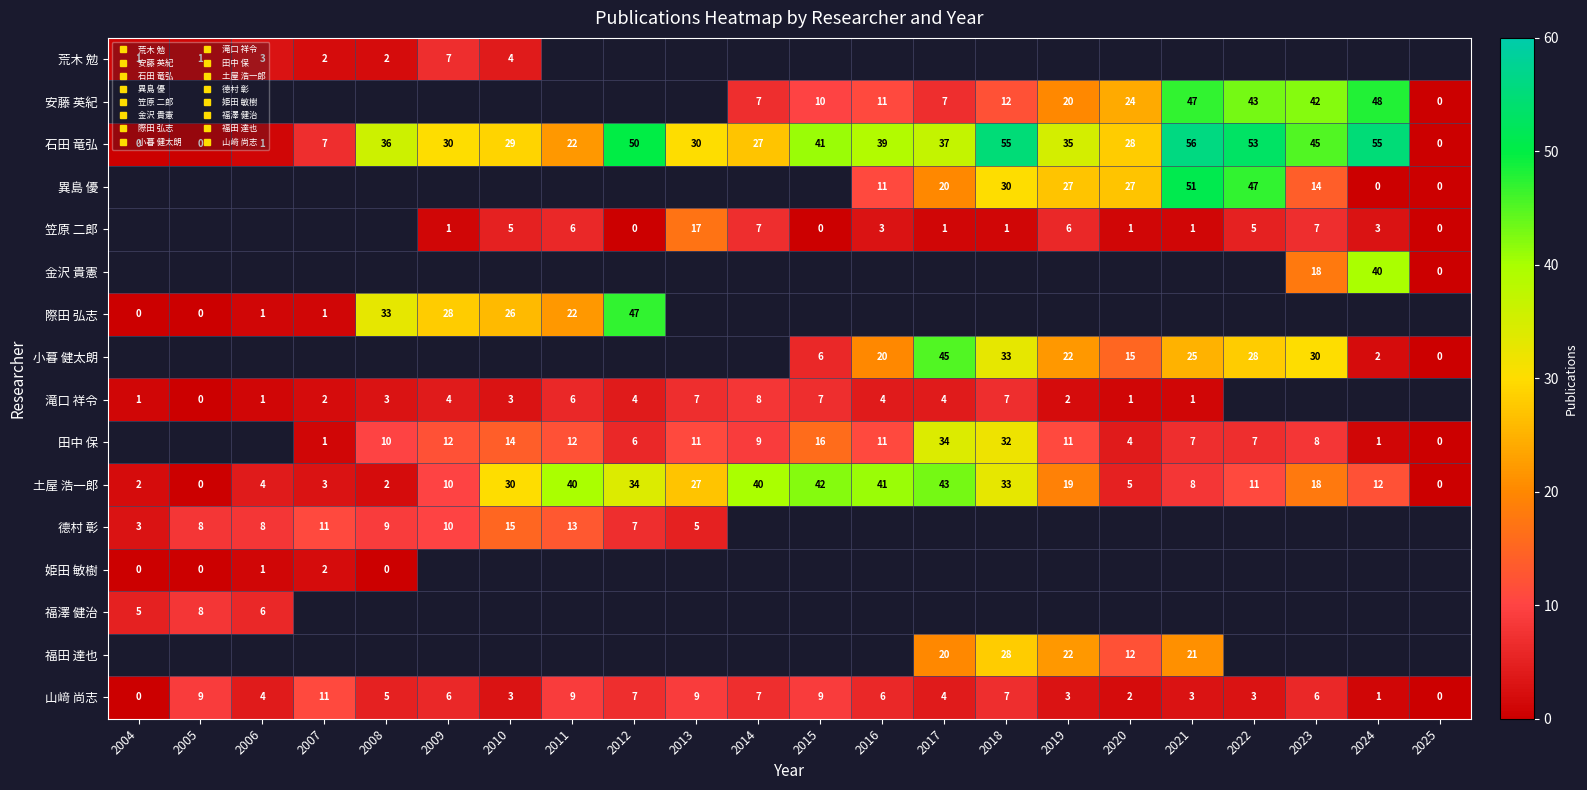

What is the approximate value of 滝口 祥令 at 2016?

4.0